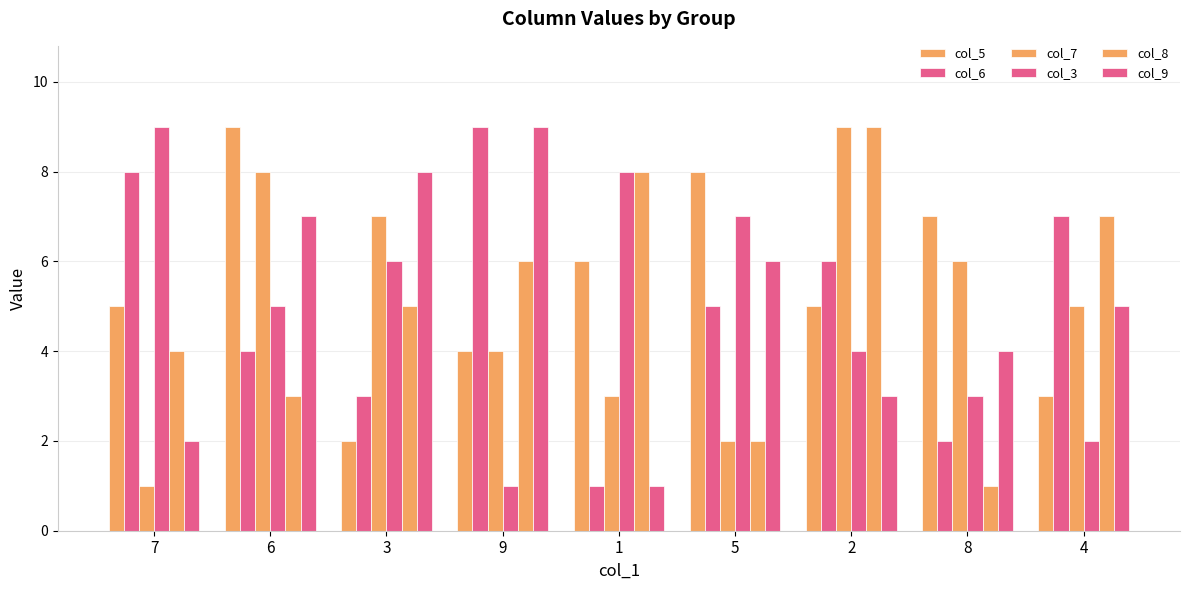

How many data points in col_6 are less than 5?

4